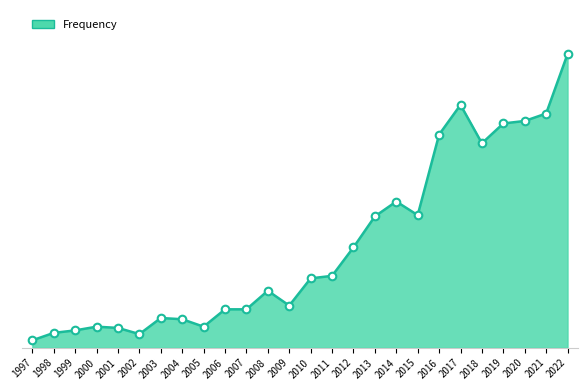

What is the change in value from 2003 to 2015?

+83